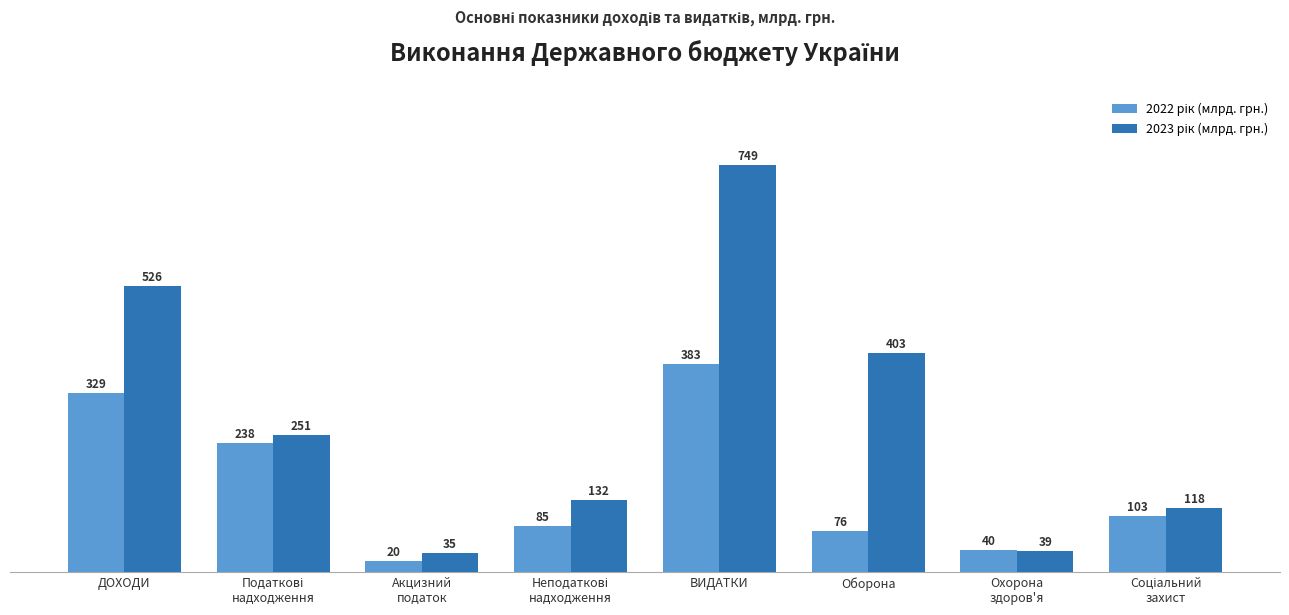

At how many categories does at least one series exceed 99?

6